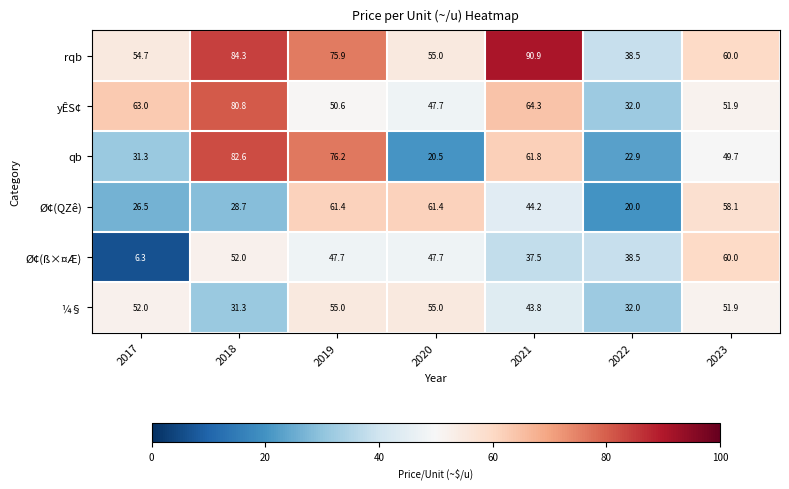

Which series changed the most between 2020 and 2021?

qb